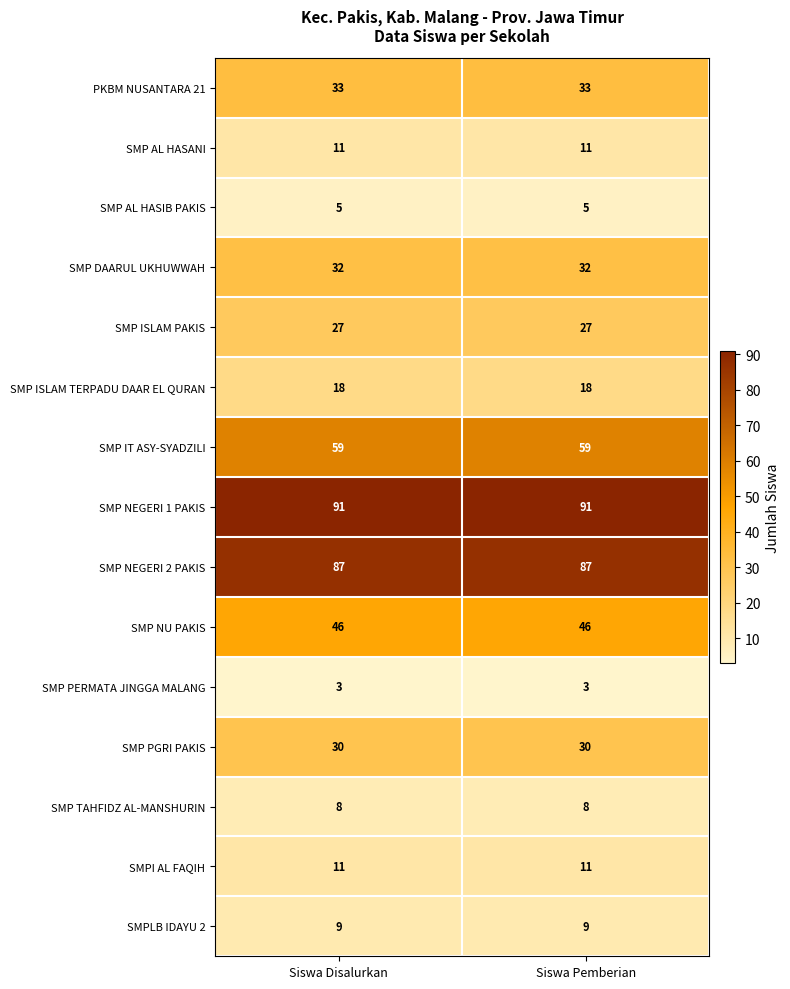

Read the SMP ISLAM TERPADU DAAR EL QURAN value at Siswa Disalurkan.

18